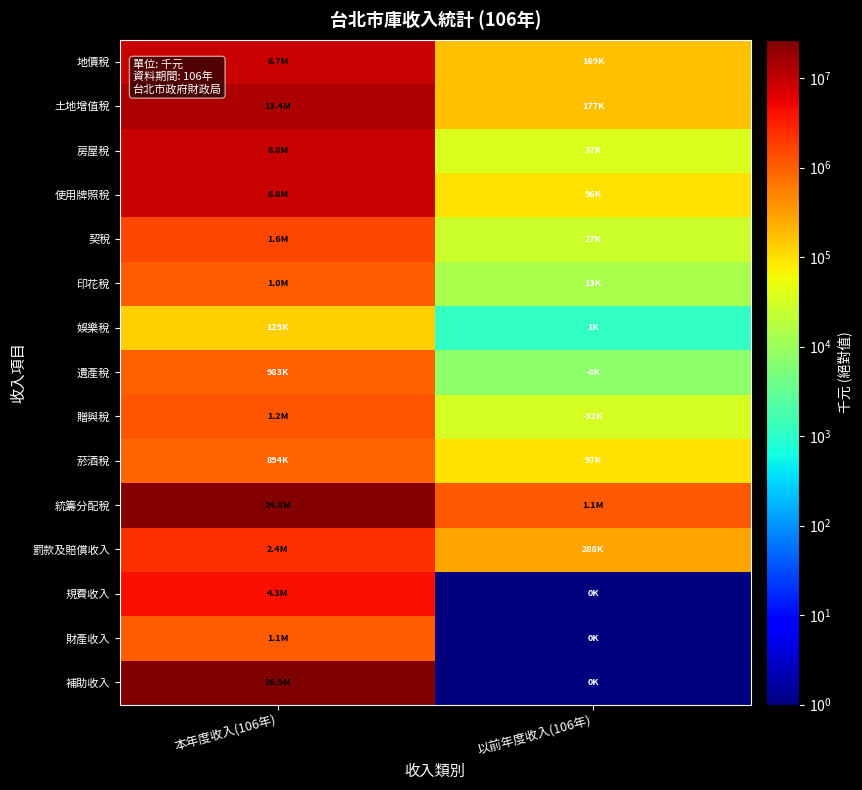

Between 本年度收入(106年) and 以前年度收入(106年), which series saw the biggest shift?

補助收入